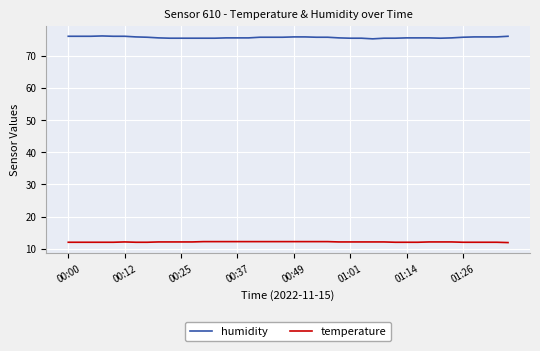

Rank the series by their average value, from lowest to highest.

temperature, humidity